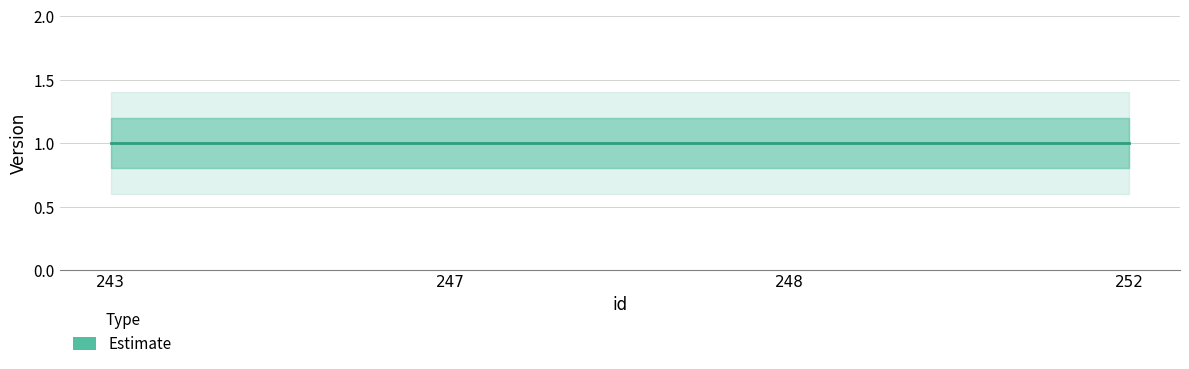

What is the sum of all Version_upper values?

4.8